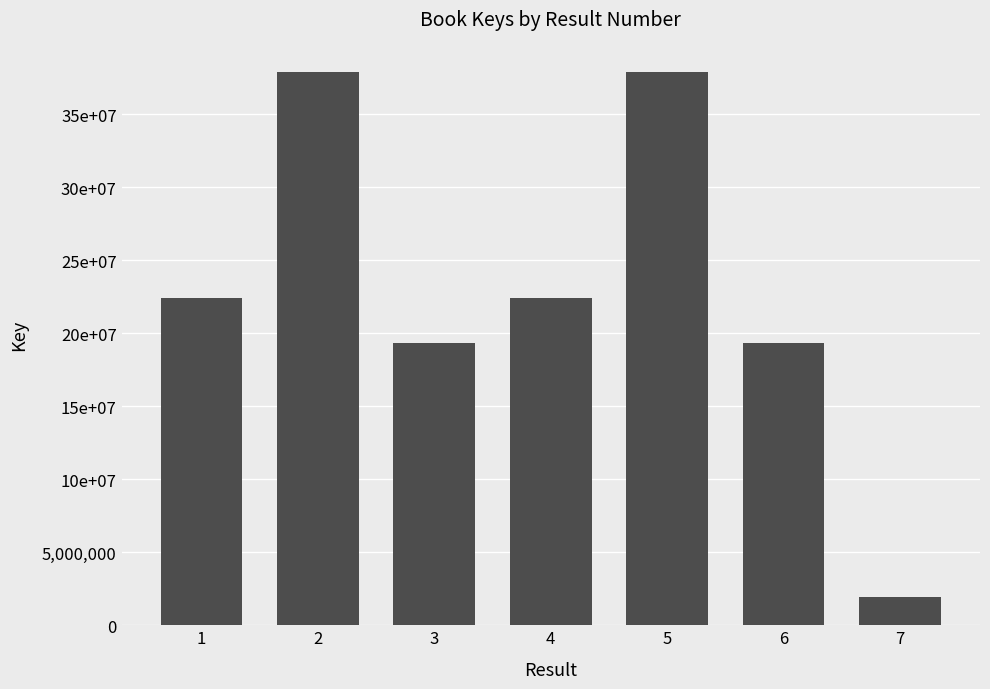

What is the sum of the values at 5 and 4?

60307539